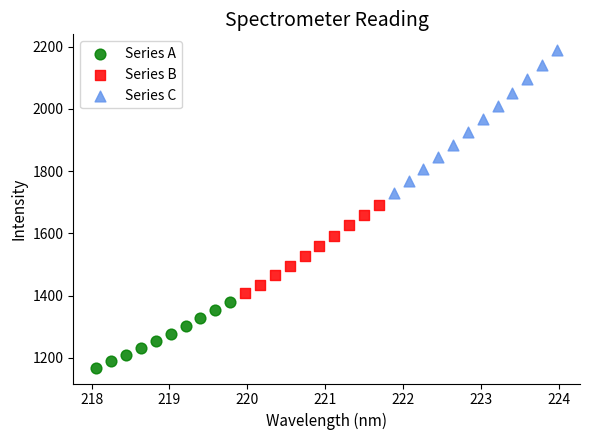

Which series has the widest spread of Y values?

Series C